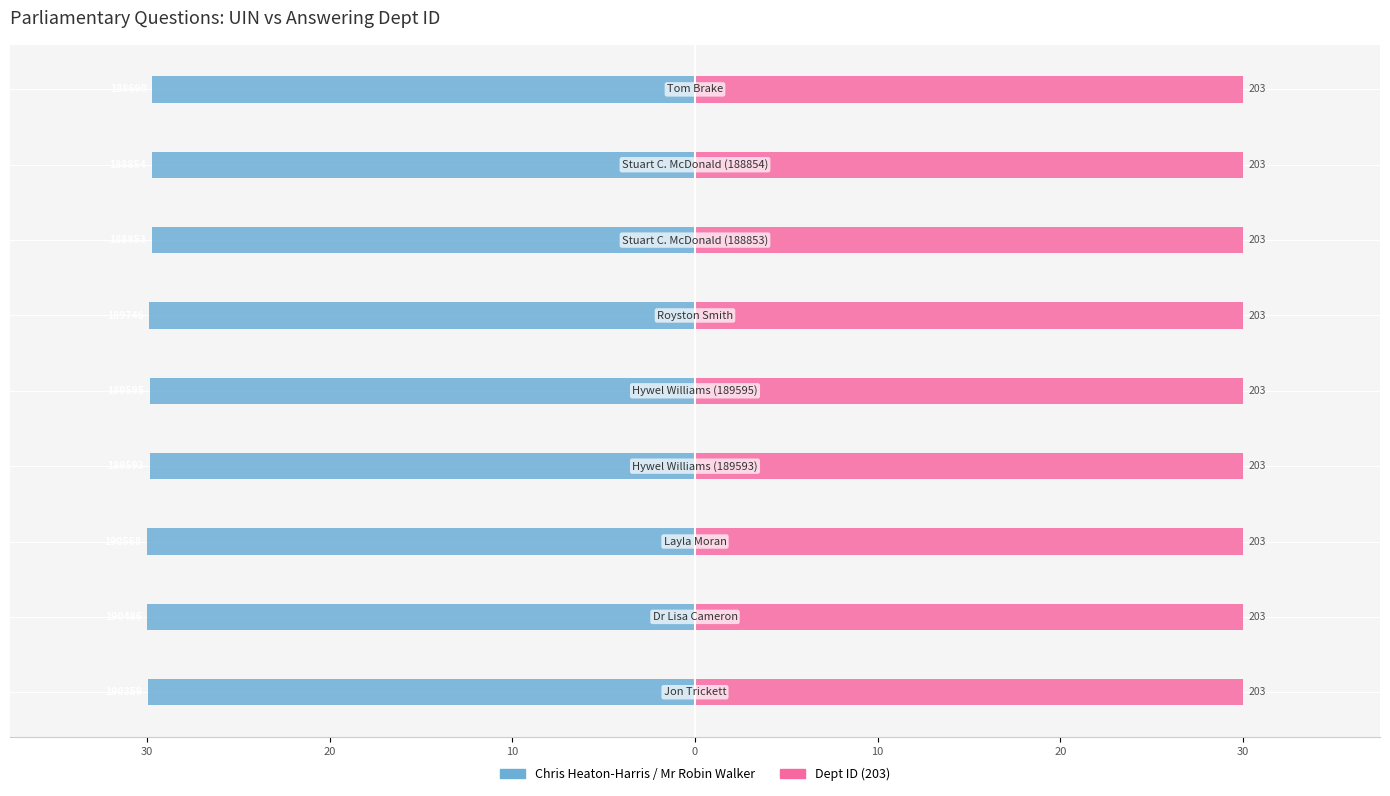

At how many categories does at least one series exceed -14?

9